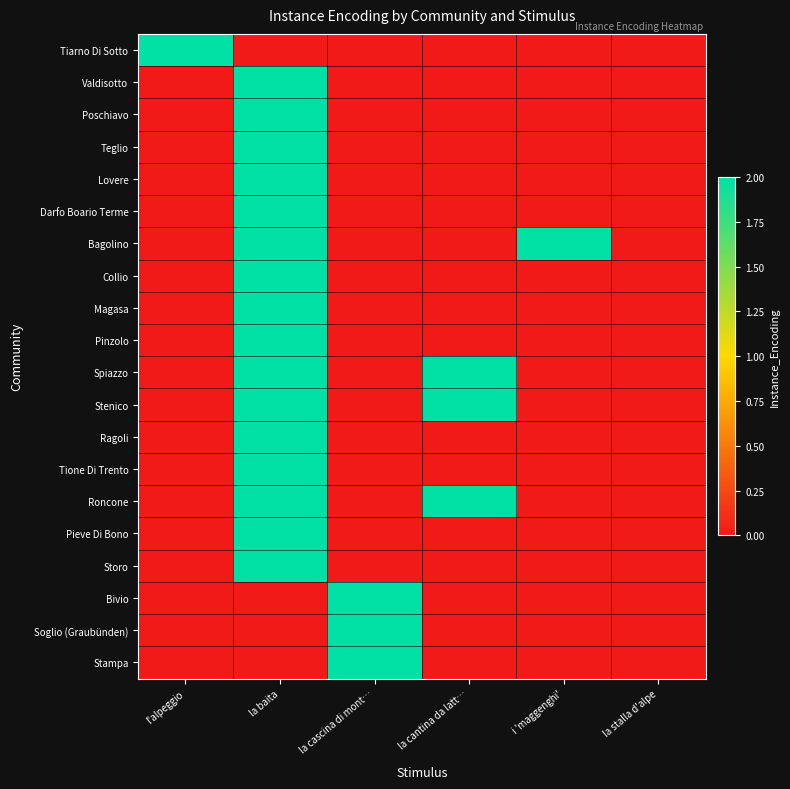

Which series has the largest total across all categories?

Bagolino